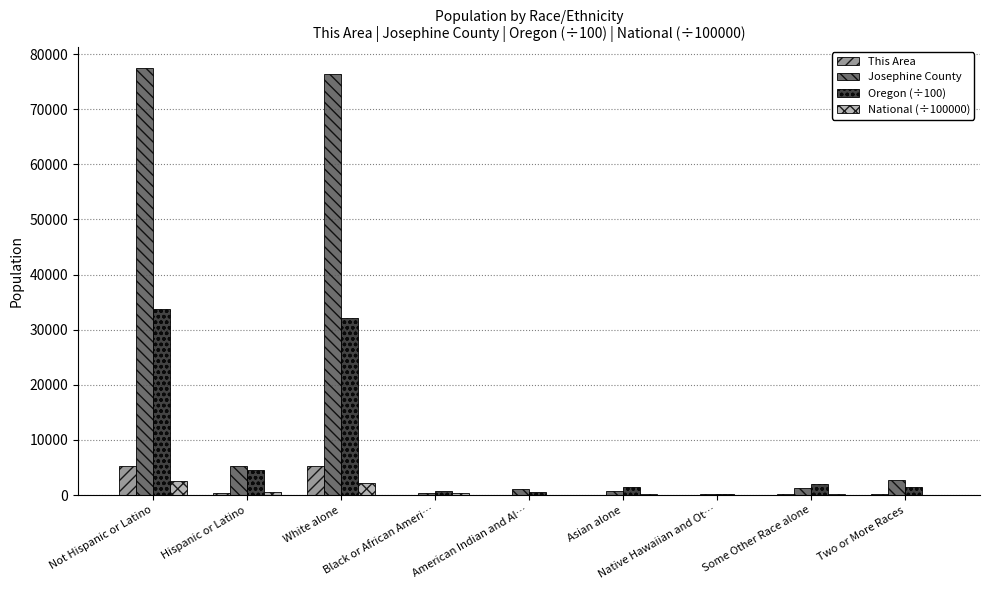

Which series has the largest total across all categories?

Josephine County